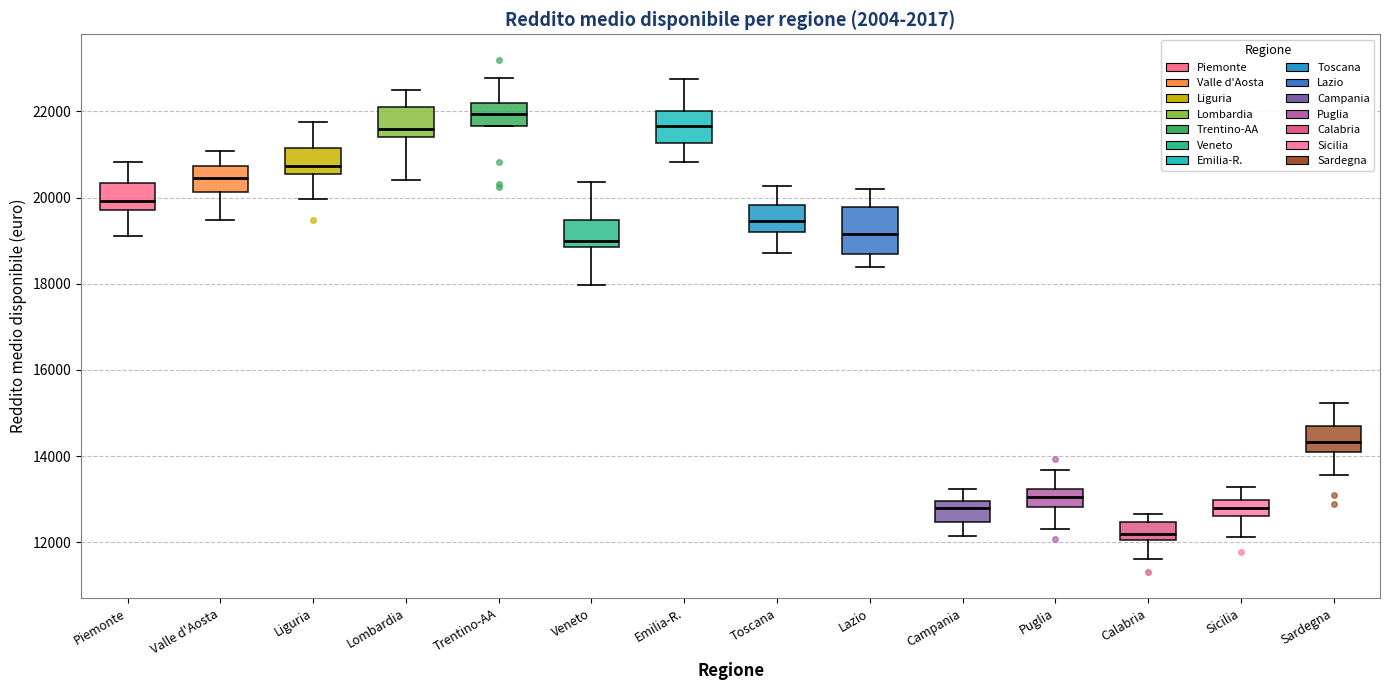

Reading left to right, transcribe this box plot: for each box, give where its median line is, the range the box spans, and where its two whiskers end, as read against the y-axis. The values are not printed on the chart, so give them approximately, as read against the axis.

Piemonte: median 20000, box 19800 to 20400, whiskers 19200 to 20800
Valle d'Aosta: median 20400, box 20200 to 20800, whiskers 19400 to 21000
Liguria: median 20800, box 20600 to 21200, whiskers 20000 to 21800
Lombardia: median 21600, box 21400 to 22200, whiskers 20400 to 22400
Trentino-AA: median 22000, box 21600 to 22200, whiskers 21600 to 22800
Veneto: median 19000, box 18800 to 19400, whiskers 18000 to 20400
Emilia-R.: median 21600, box 21200 to 22000, whiskers 20800 to 22800
Toscana: median 19400, box 19200 to 19800, whiskers 18800 to 20200
Lazio: median 19200, box 18600 to 19800, whiskers 18400 to 20200
Campania: median 12800, box 12400 to 13000, whiskers 12200 to 13200
Puglia: median 13000, box 12800 to 13200, whiskers 12400 to 13600
Calabria: median 12200, box 12000 to 12400, whiskers 11600 to 12600
Sicilia: median 12800, box 12600 to 13000, whiskers 12200 to 13200
Sardegna: median 14400, box 14200 to 14600, whiskers 13600 to 15200